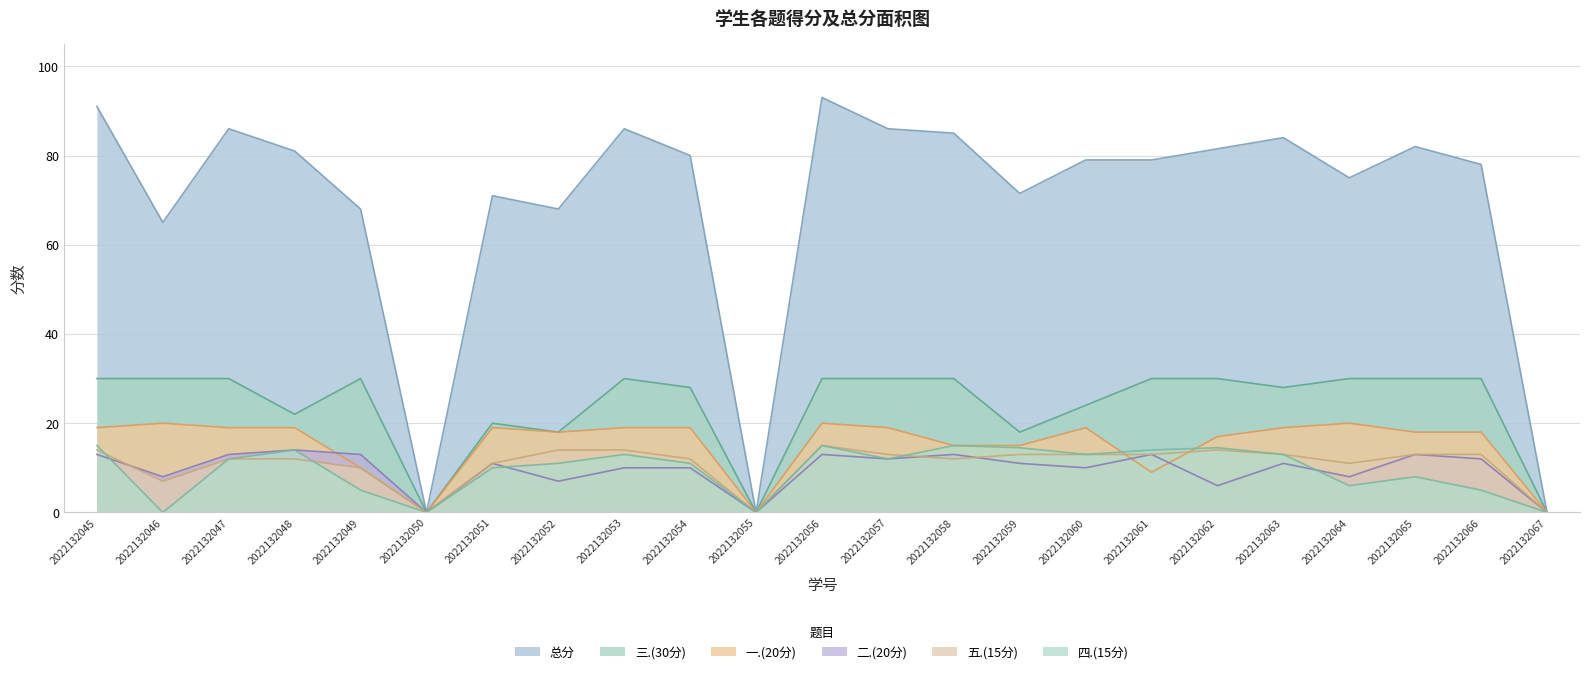

Between 2022132048 and 2022132058, which series saw the biggest shift?

三.(30分)